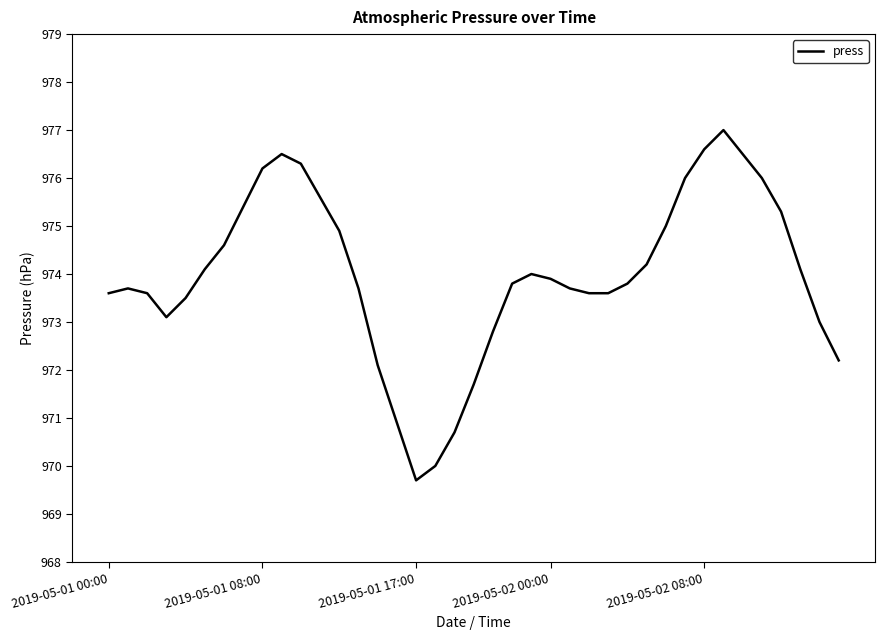

What is the greatest value displayed?

977.0